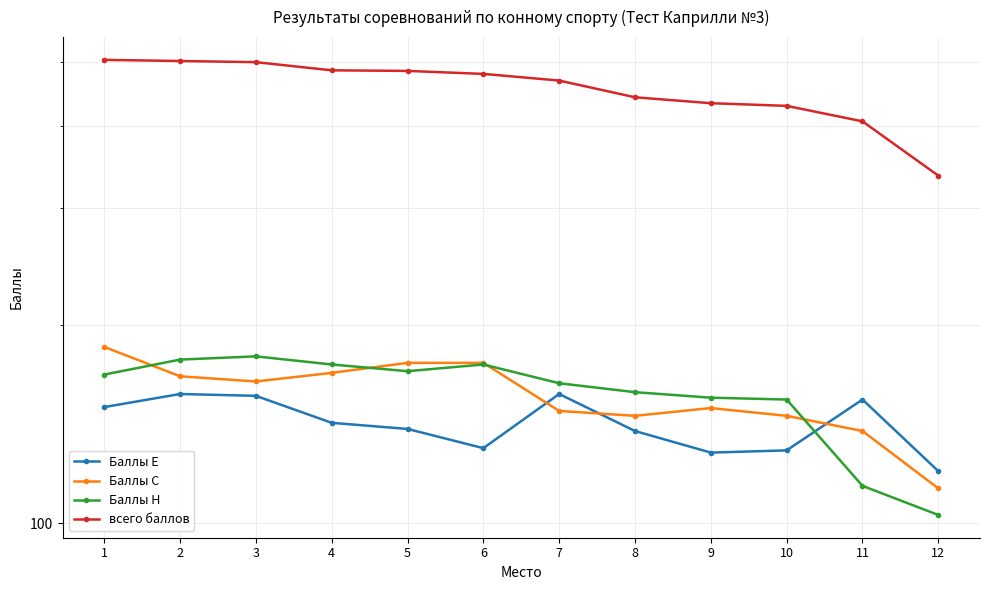

Which series changed the most between 3 and 9?

всего баллов